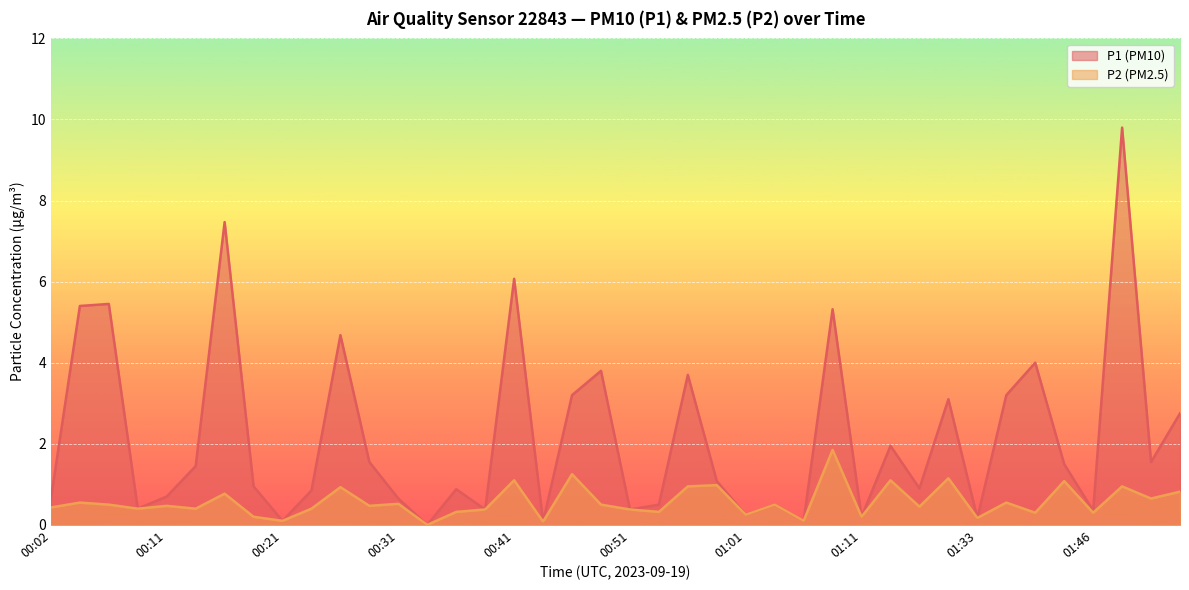

At which category does P2 reach its first local peak?

00:04